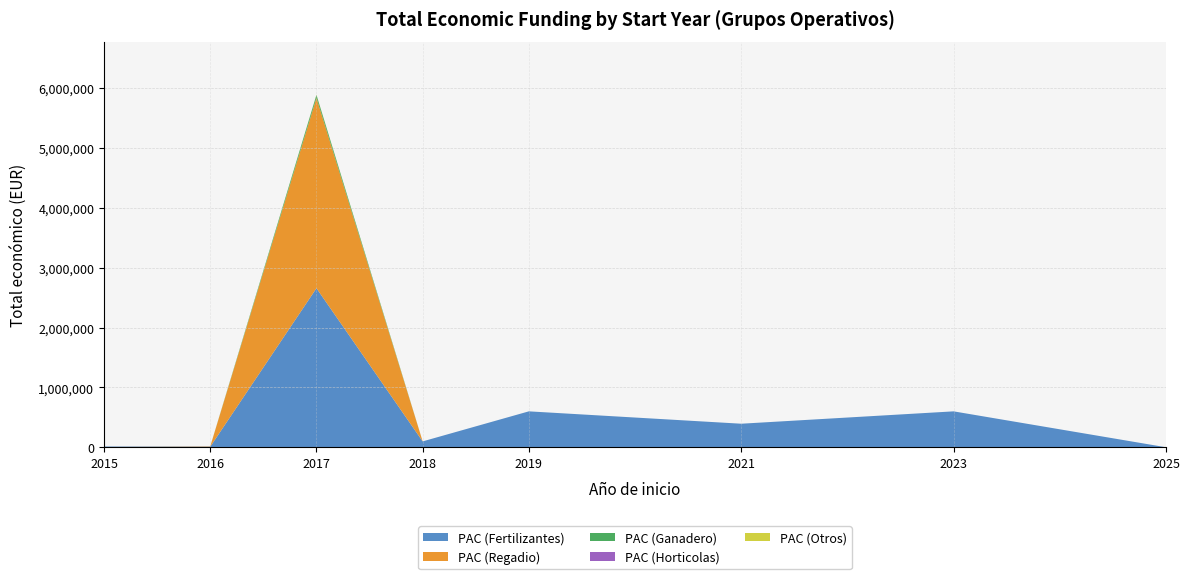

Reading left to right, what are all the values shown in this chart?

PAC (Fertilizantes): 2015=12250	2016=10000	2017=2657263	2018=98068	2019=599962	2021=393300	2023=599883	2025=0
PAC (Regadio): 2015=0	2016=5718	2017=3180096	2018=0	2019=0	2021=0	2023=0	2025=0
PAC (Ganadero): 2015=0	2016=0	2017=48896	2018=0	2019=0	2021=0	2023=0	2025=0
PAC (Horticolas): 2015=0	2016=0	2017=0	2018=0	2019=0	2021=0	2023=0	2025=0
PAC (Otros): 2015=0	2016=0	2017=5000	2018=0	2019=0	2021=0	2023=0	2025=0